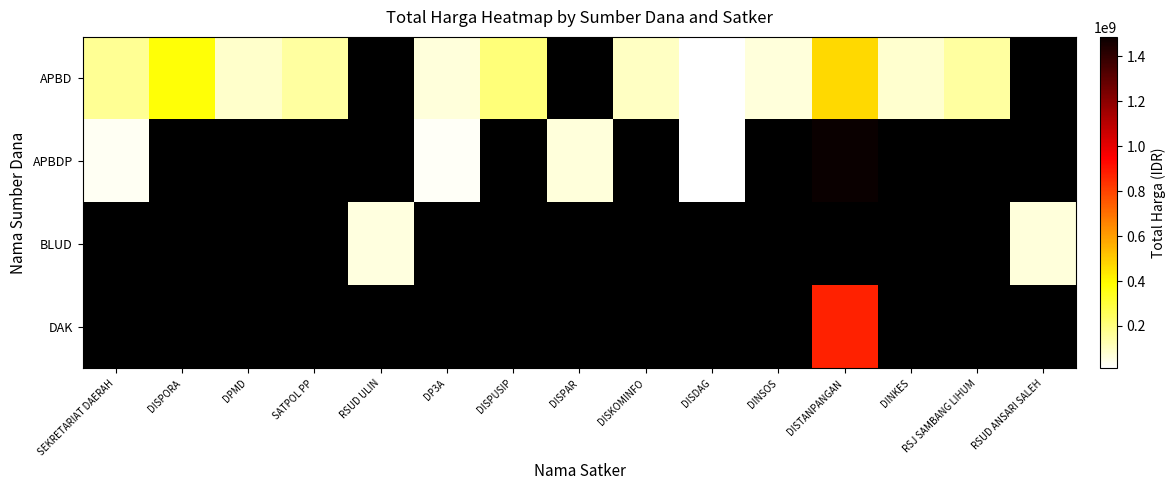

Is the value of APBD at RSUD ULIN greater than the value of DAK at DPMD?

No